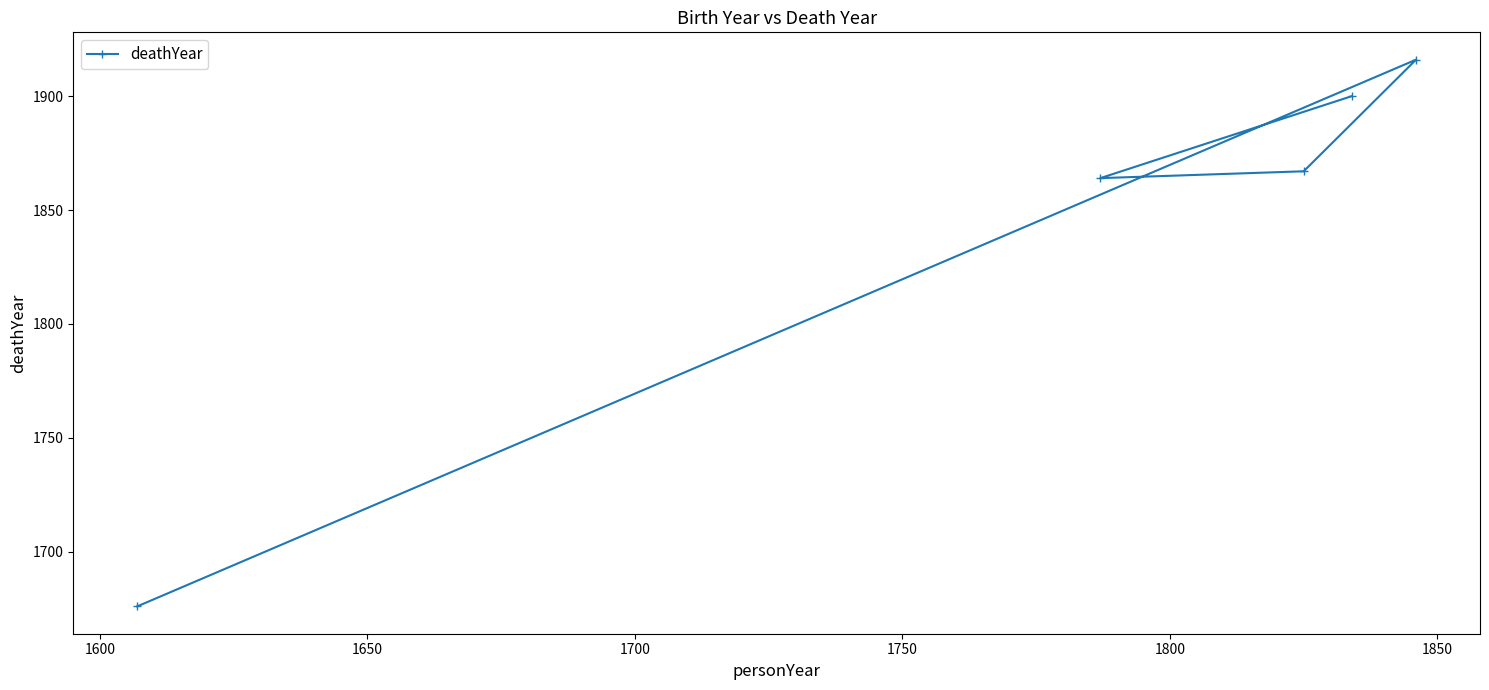

Reading left to right, extract all data points from this chart.

1676	1864	1867	1900	1916